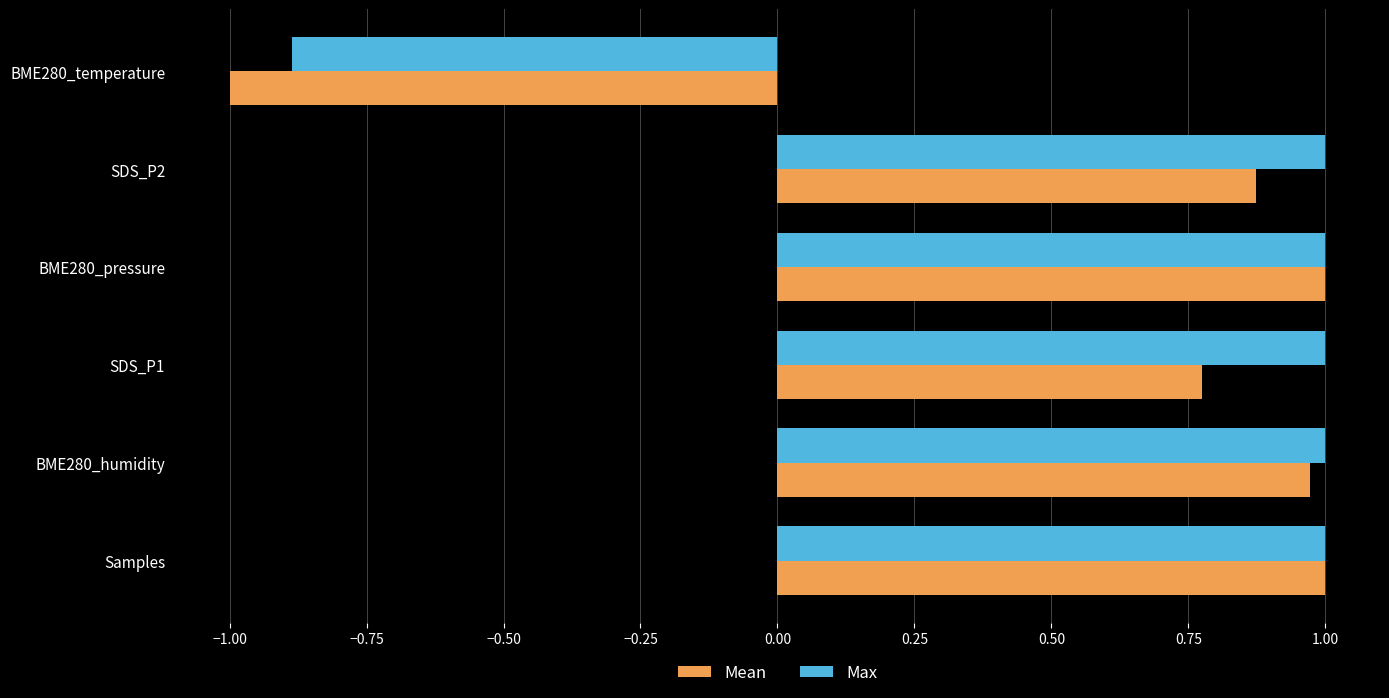

Which series has the largest range (max minus min)?

Mean